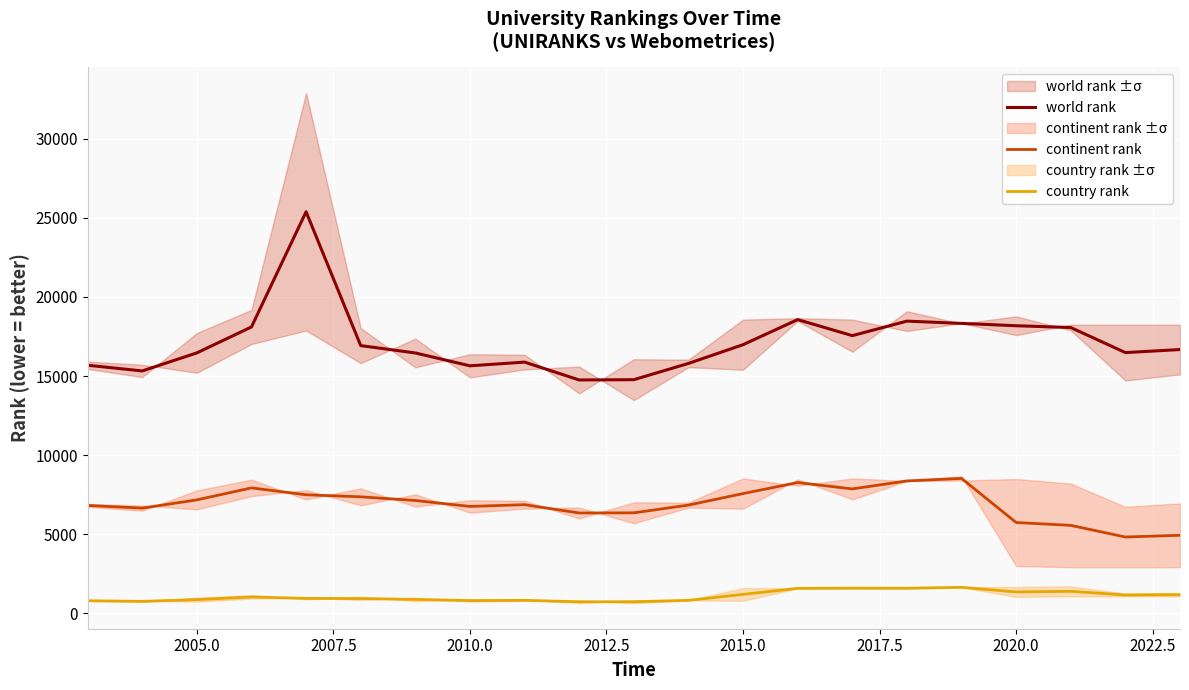

True or false: continent rank and country rank intersect in this chart.

False